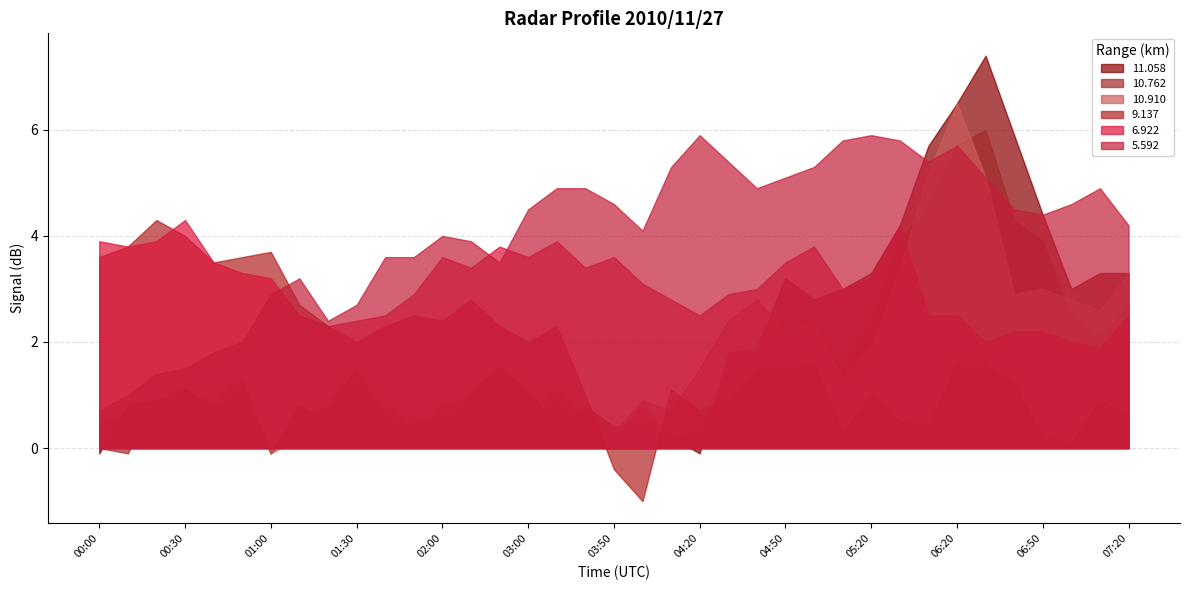

What is the label of the 29th point from the left?

05:30